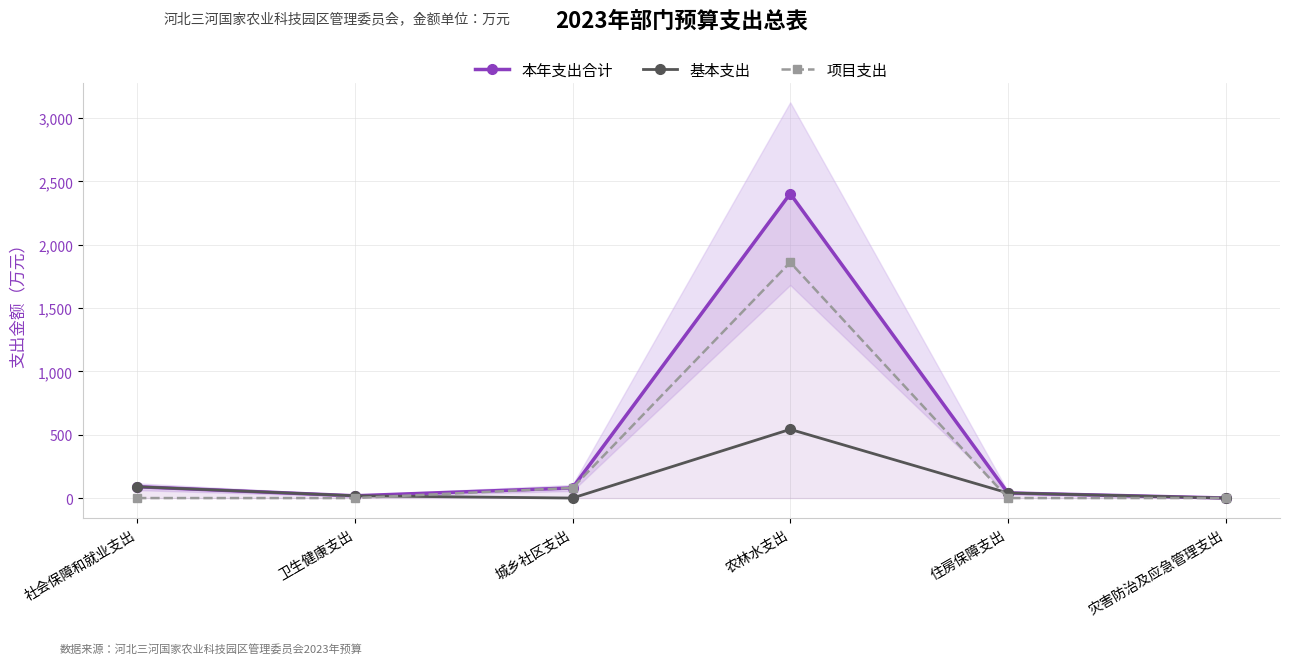

The value of 项目支出 at 卫生健康支出 is -610.5. True or false?

False